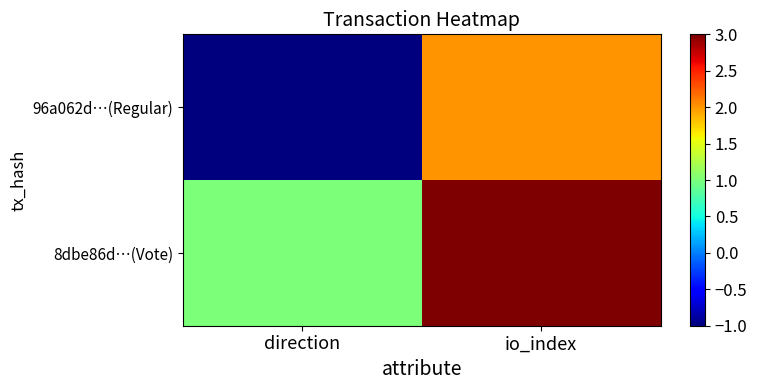

At which category does the chart reach its peak across all series?

io_index